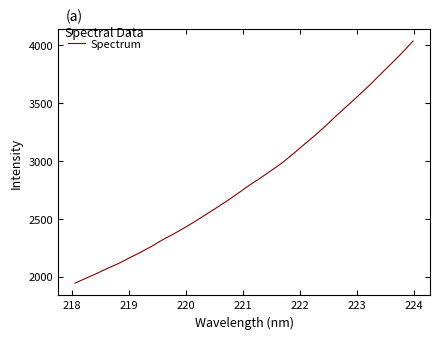

Reading left to right, transcribe all the data shown in this chart.

1942.1	1984.9	2026.5	2071.6	2112.6	2161.5	2208.4	2259.7	2315.8	2365.5	2419.5	2475.6	2535.8	2595.7	2657.1	2722.8	2789.7	2851.4	2915.9	2983.0	3059.8	3140.4	3219.3	3303.3	3393.3	3477.7	3564.3	3652.1	3746.2	3838.6	3933.2	4033.8